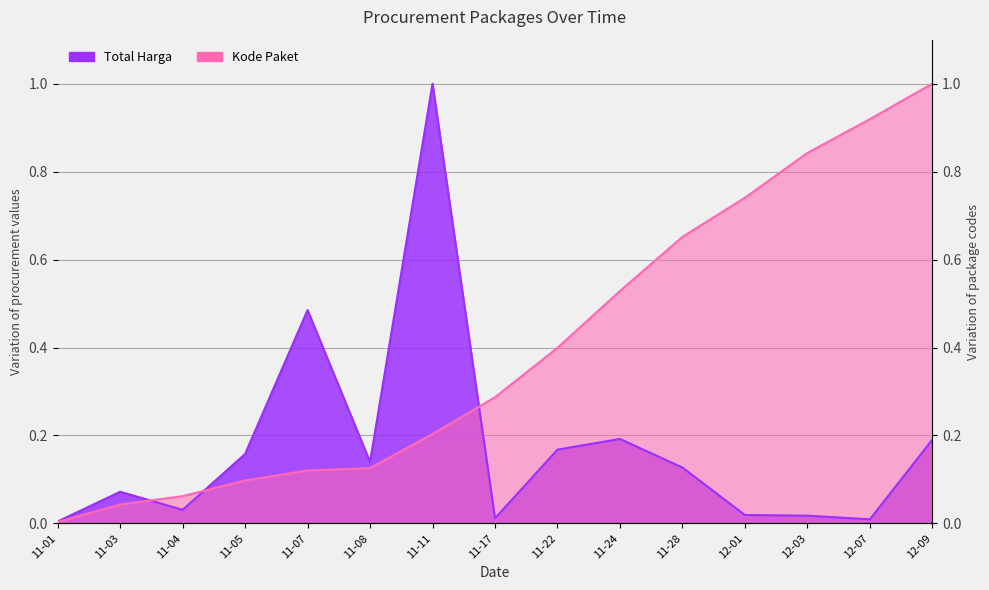

The value of Total Harga (Billions) at 12-07 is 0.0. True or false?

False